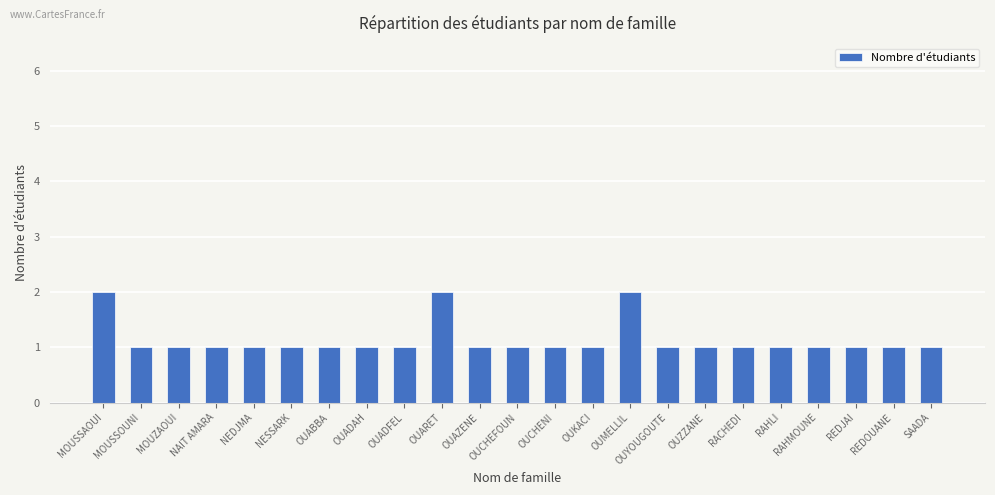

Reading right to left, extract all data points from this chart.

SAADA=1	REDOUANE=1	REDJAI=1	RAHMOUNE=1	RAHLI=1	RACHEDI=1	OUZZANE=1	OUYOUGOUTE=1	OUMELLIL=2	OUKACI=1	OUCHENI=1	OUCHEFOUN=1	OUAZENE=1	OUARET=2	OUADFEL=1	OUADAH=1	OUABBA=1	NESSARK=1	NEDJMA=1	NAIT AMARA=1	MOUZAOUI=1	MOUSSOUNI=1	MOUSSAOUI=2